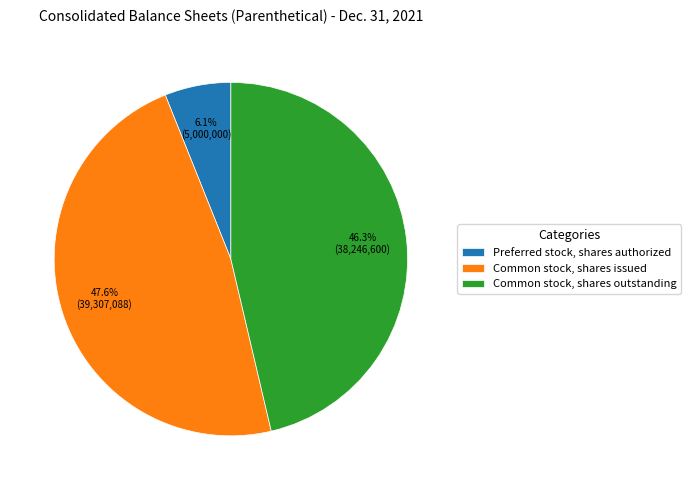

To the nearest percent, what is the difference between the Common stock, shares outstanding and Preferred stock, shares authorized slice percentages?

40%